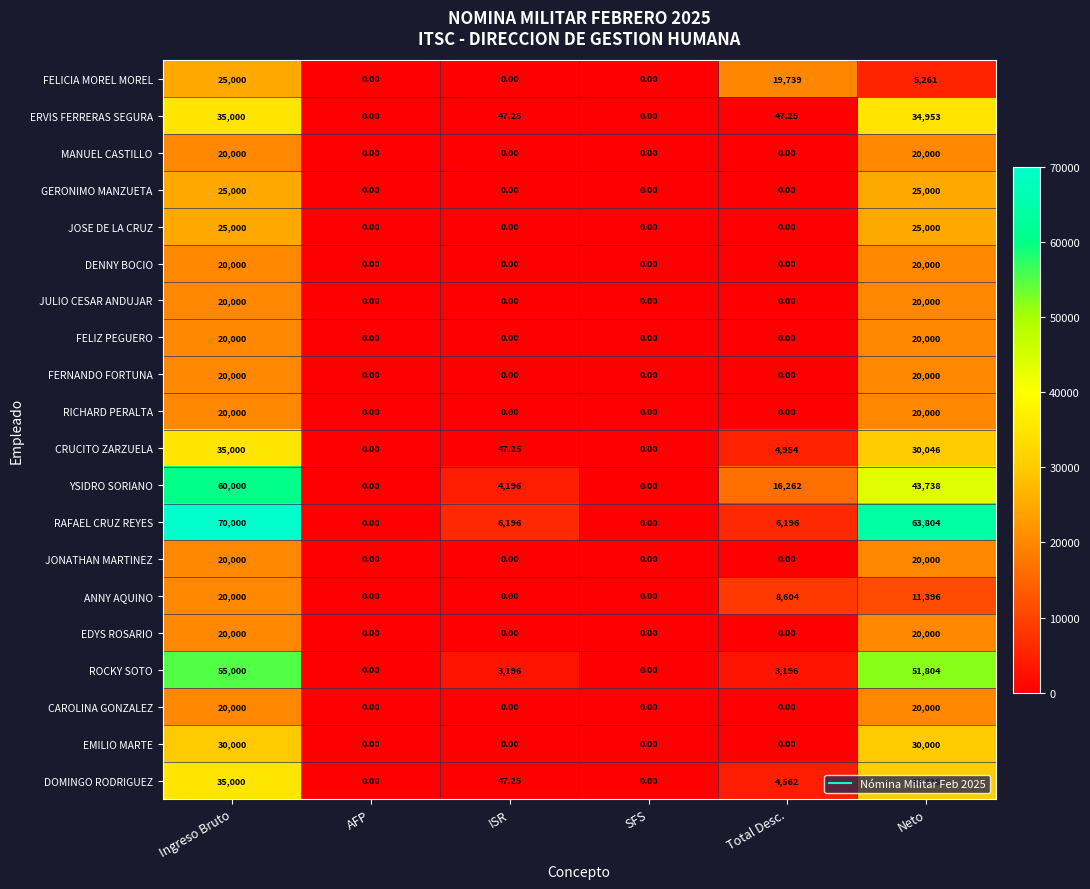

Where does the ANNY AQUINO series first go above 8604?

Ingreso Bruto